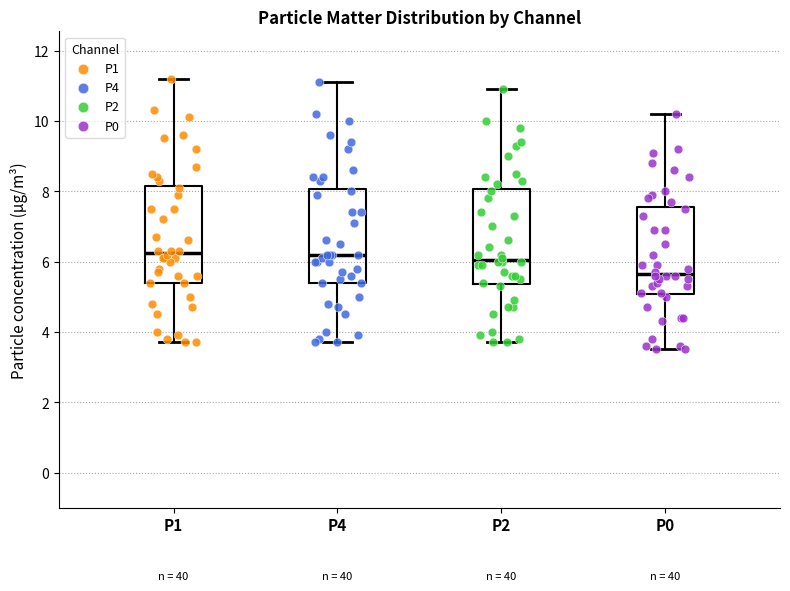

Reading left to right, read every box against the y-axis: the position of its median line, the range the box covers, and the ends of its whiskers. The values are not printed on the chart, so give them approximately, as read against the axis.

P1: median 6.2, box 5.4 to 8.2, whiskers 3.8 to 11.2
P4: median 6.2, box 5.4 to 8.0, whiskers 3.8 to 11.2
P2: median 6.0, box 5.4 to 8.0, whiskers 3.8 to 11.0
P0: median 5.6, box 5.0 to 7.6, whiskers 3.6 to 10.2